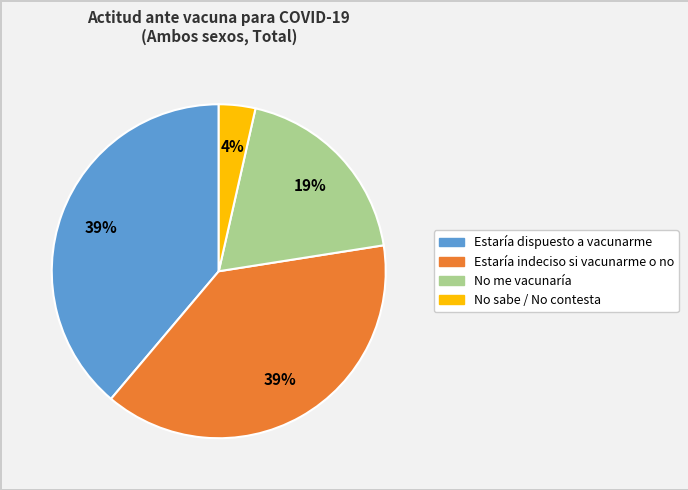

To the nearest percent, what is the average slice percentage?

25%